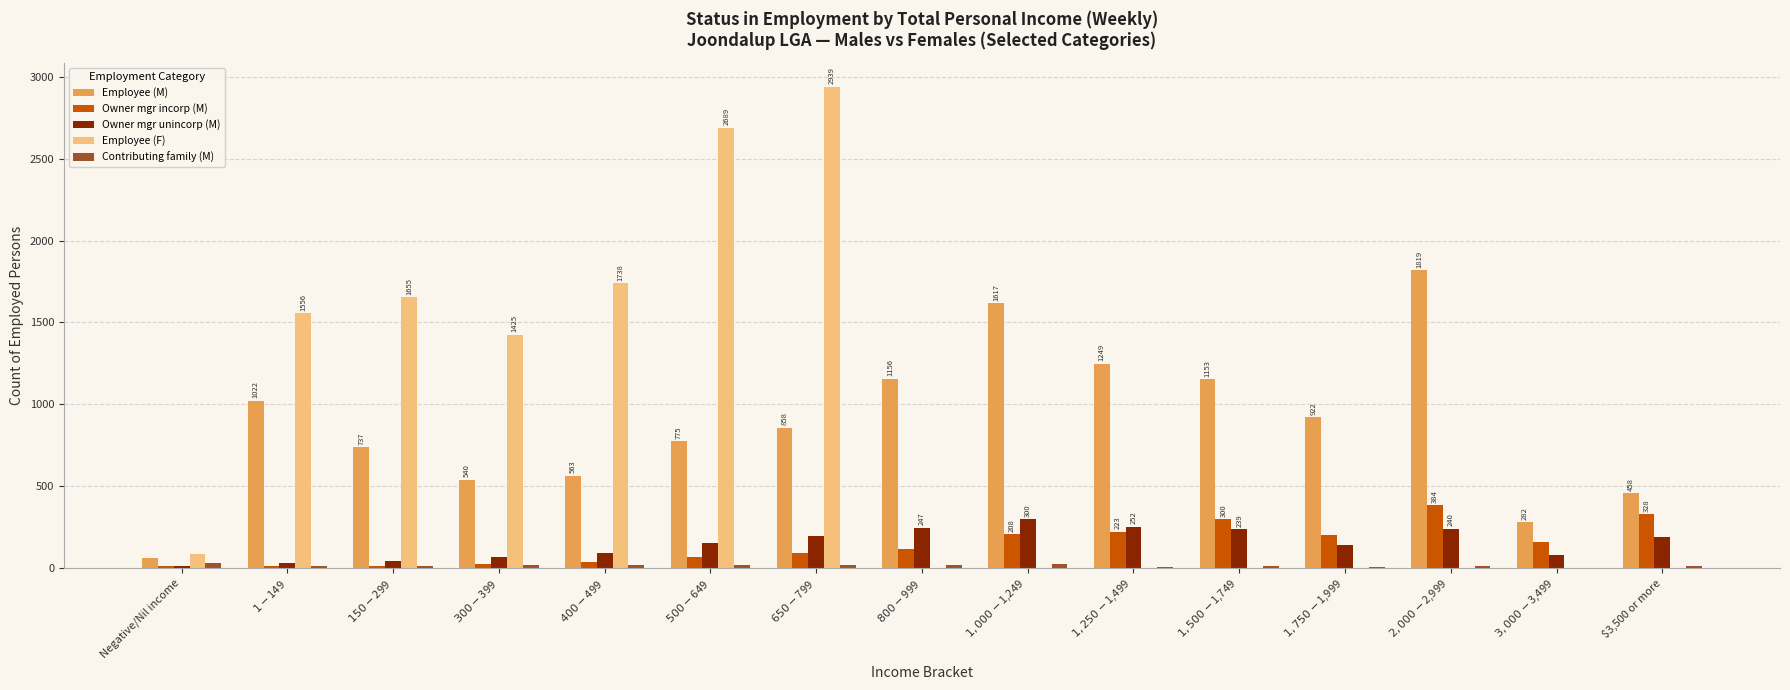

What is the greatest value displayed?

2939